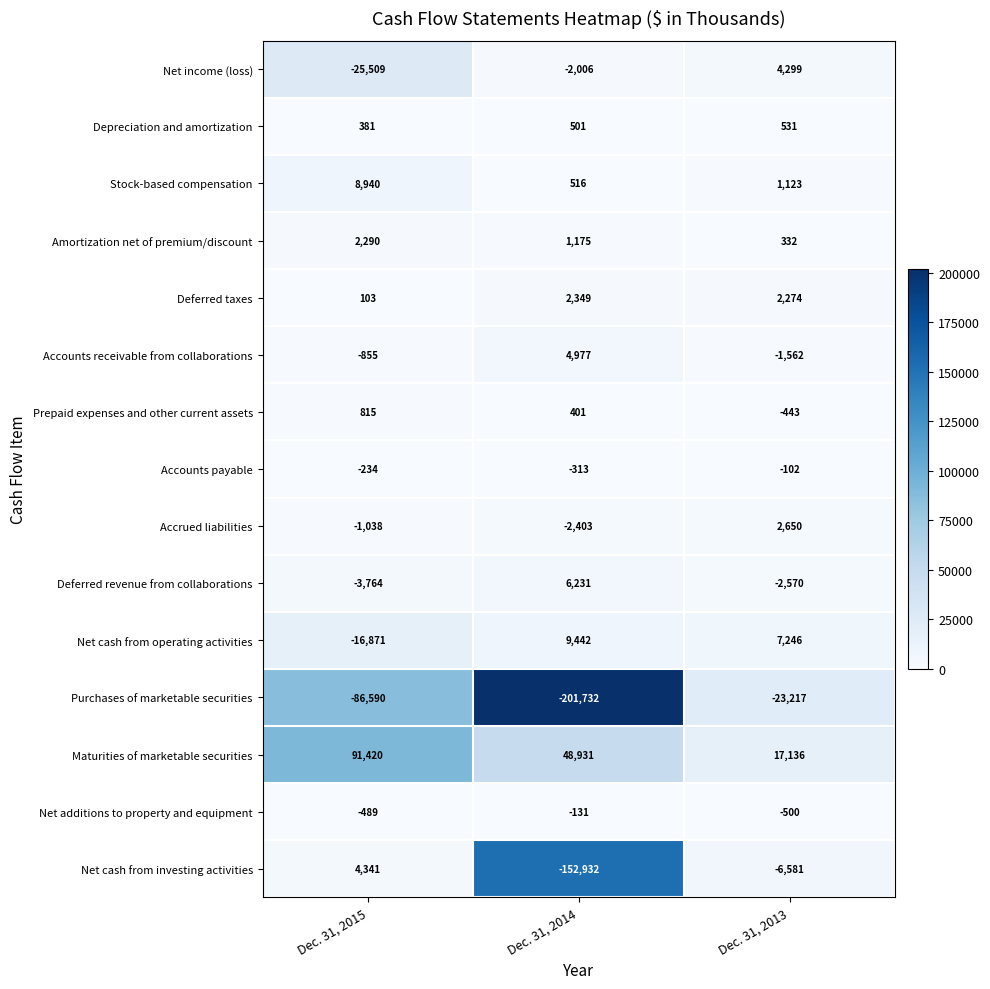

Rank the series by their maximum value, from highest to lowest.

Maturities of marketable securities, Net cash from operating activities, Stock-based compensation, Deferred revenue from collaborations, Accounts receivable from collaborations, Net cash from investing activities, Net income (loss), Accrued liabilities, Deferred taxes, Amortization net of premium/discount, Prepaid expenses and other current assets, Depreciation and amortization, Accounts payable, Net additions to property and equipment, Purchases of marketable securities